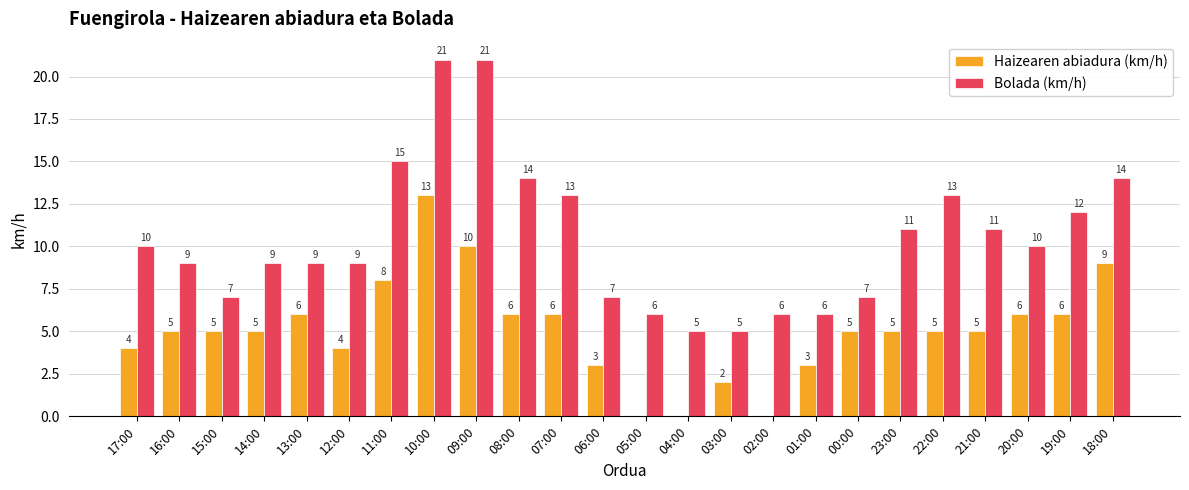

The value of Bolada (km/h) at 19:00 is 16. True or false?

False